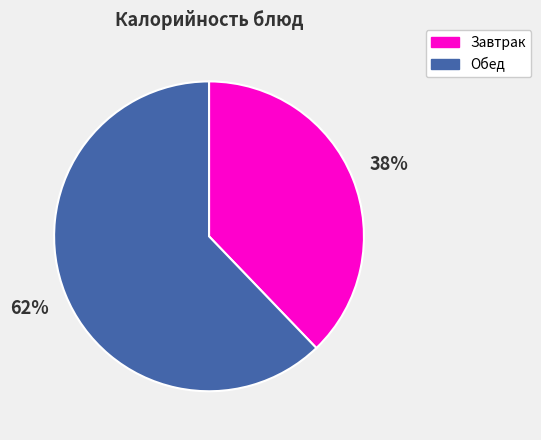

Approximately how many times larger is the value at Завтрак compared to Обед?

0.6